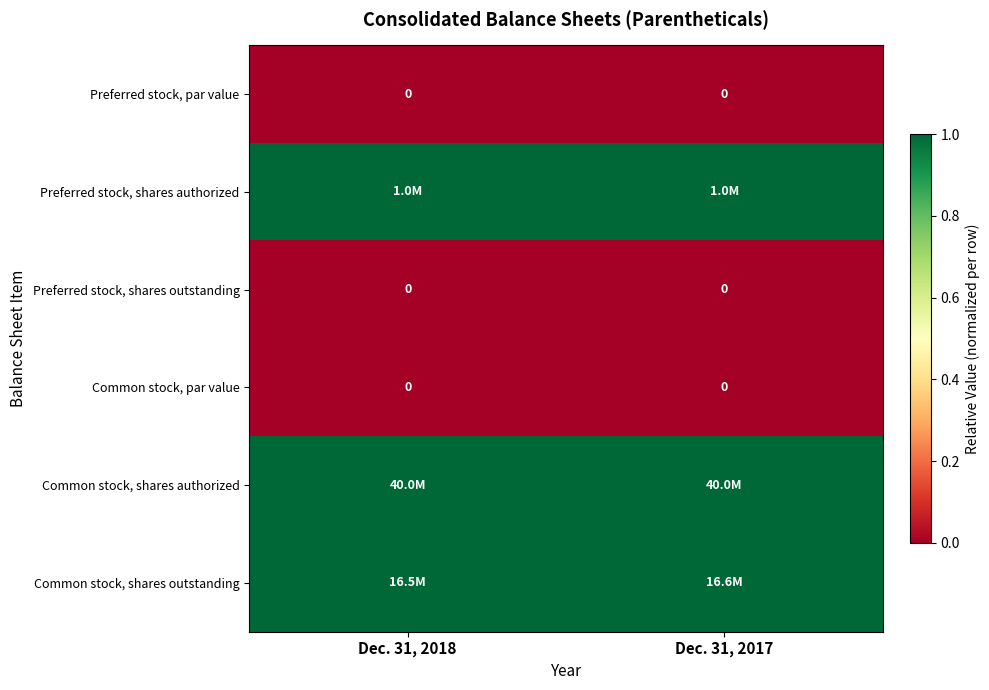

At which category is the sum across all series the highest?

Dec. 31, 2017